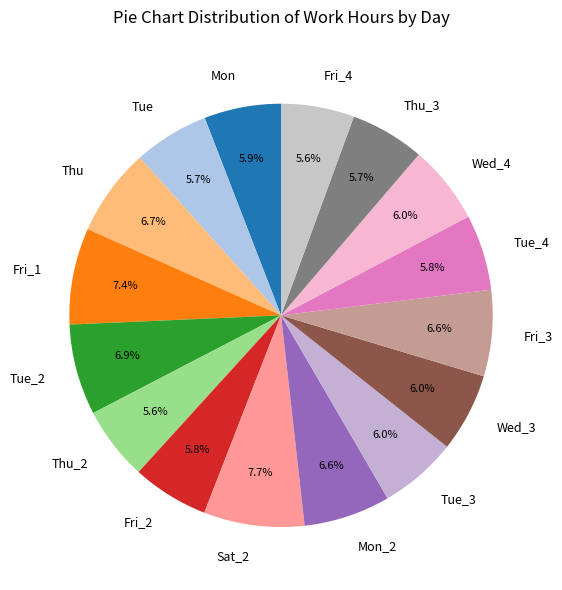

To the nearest percent, what is the difference between the Tue_2 and Mon slice percentages?

1%